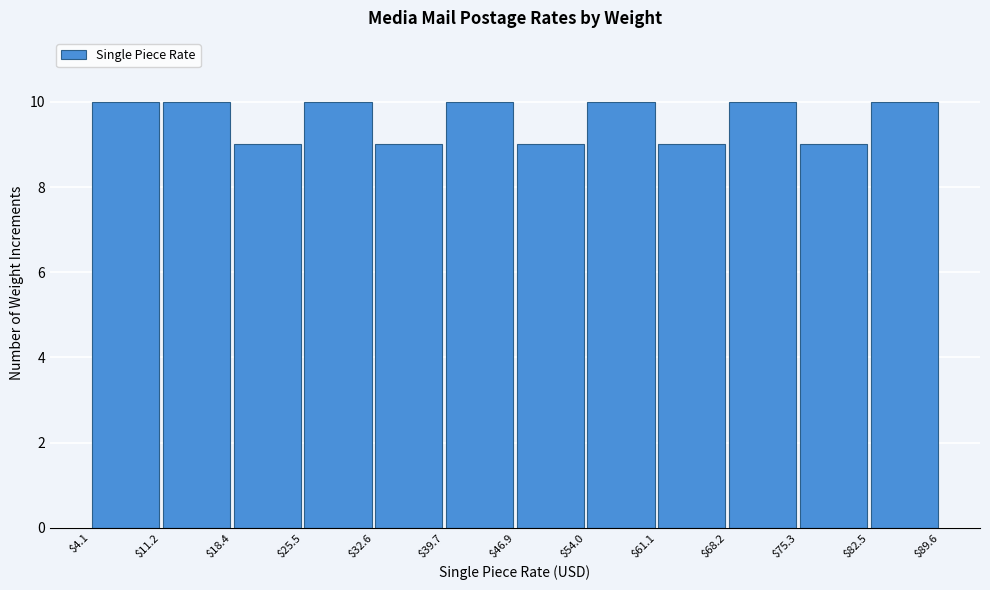

Reading left to right, list every bar in this chart as the range it spans on the x-axis followed by its height. The values are not printed on the chart, so give them approximately, as read against the axis.

$4.1 to $11.2: 10
$11.2 to $18.4: 10
$18.4 to $25.5: 9
$25.5 to $32.6: 10
$32.6 to $39.7: 9
$39.7 to $46.9: 10
$46.9 to $54.0: 9
$54.0 to $61.1: 10
$61.1 to $68.2: 9
$68.2 to $75.3: 10
$75.3 to $82.5: 9
$82.5 to $89.6: 10